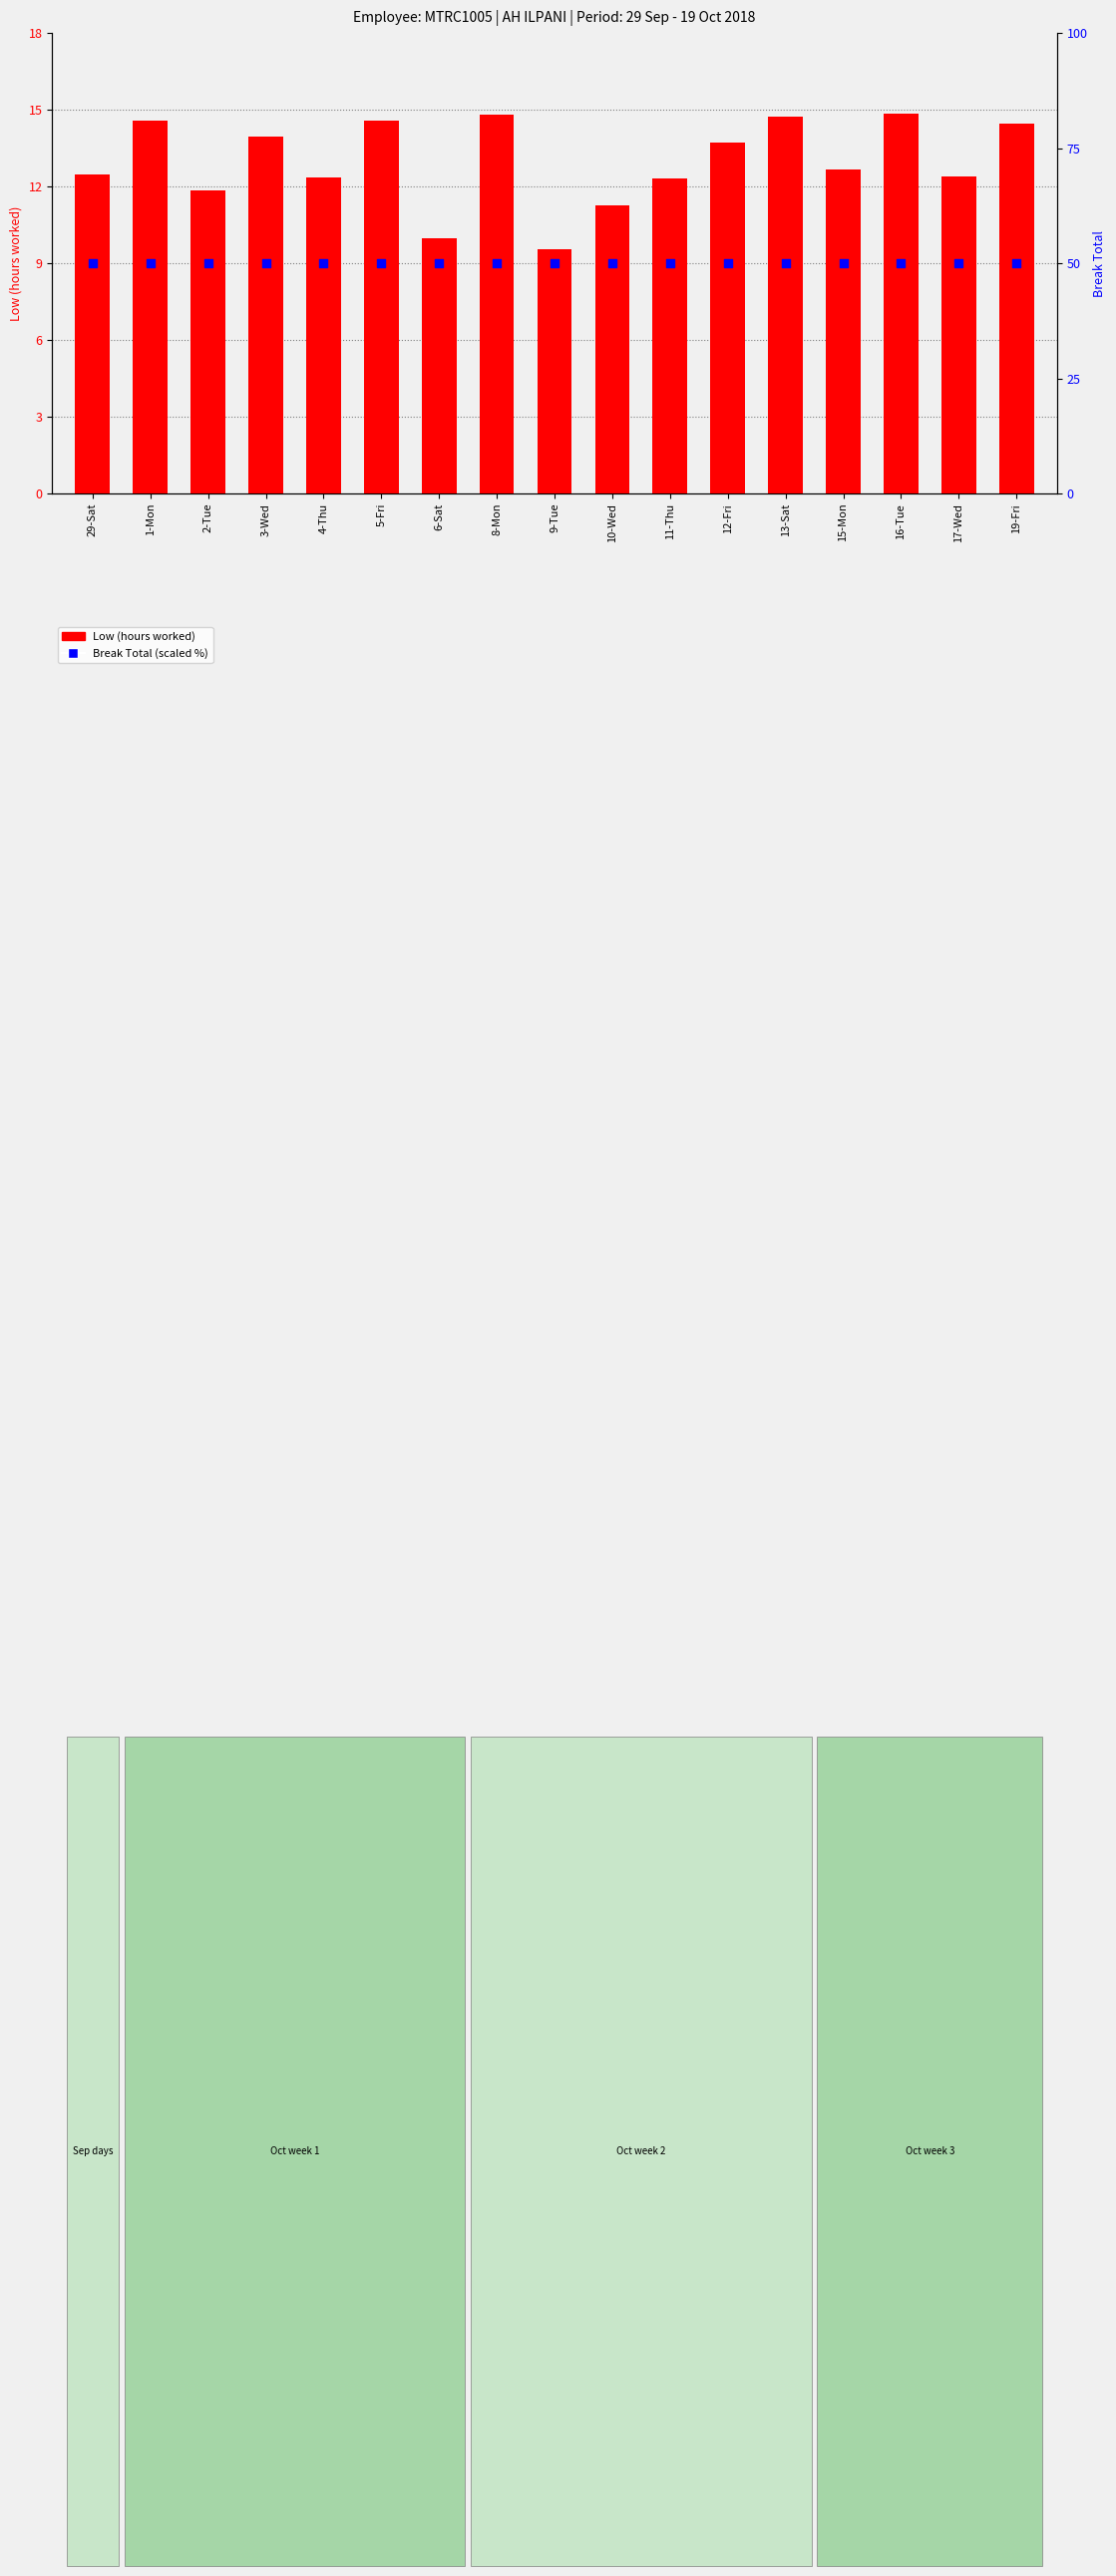

Which series has the largest total across all categories?

Break Total (scaled)